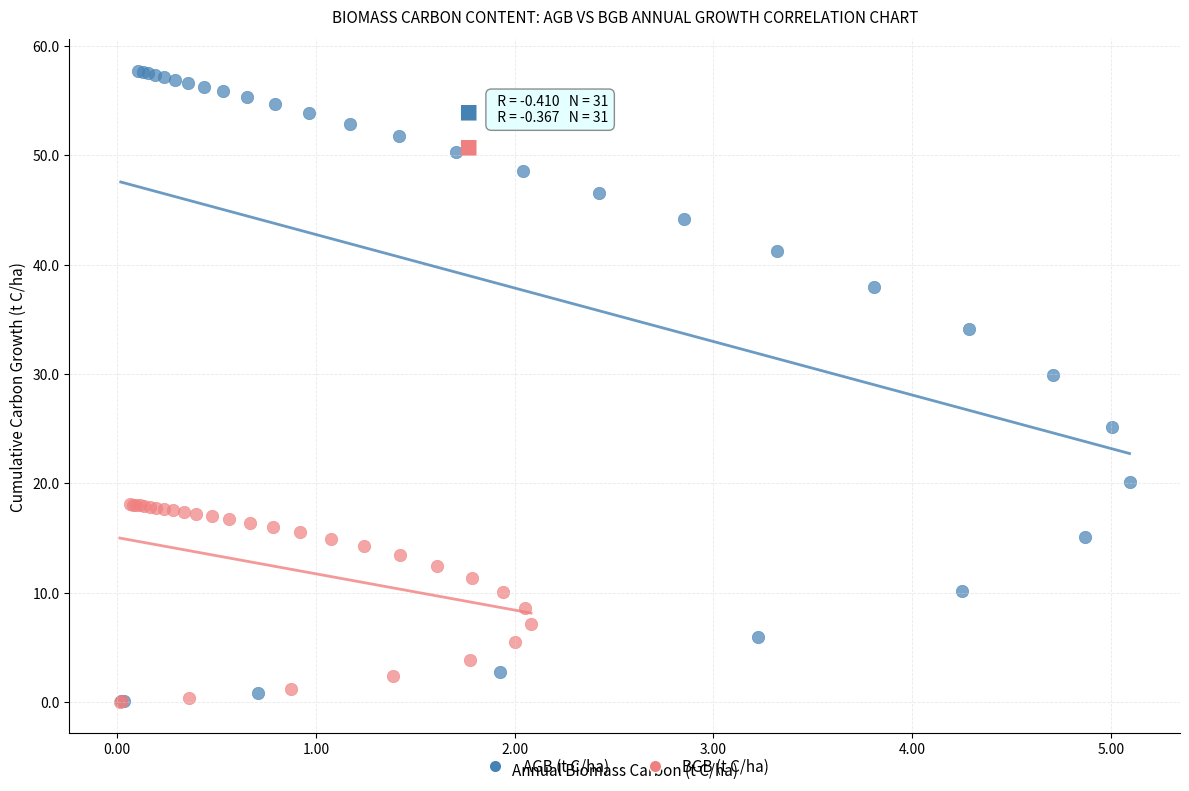

Which series contains the highest Y value?

AGB (t C/ha)